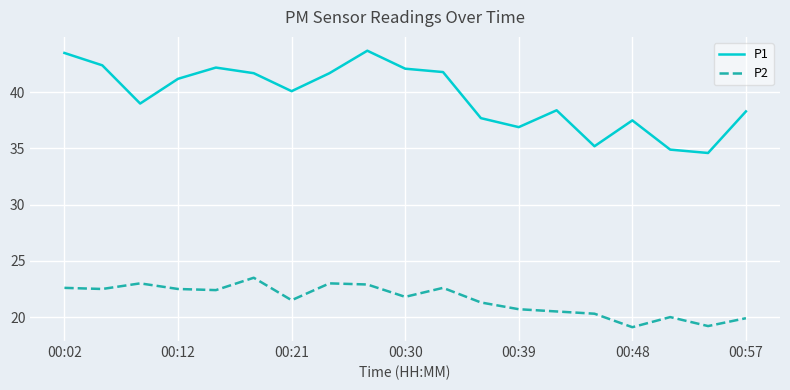

Which series has the largest range (max minus min)?

P1